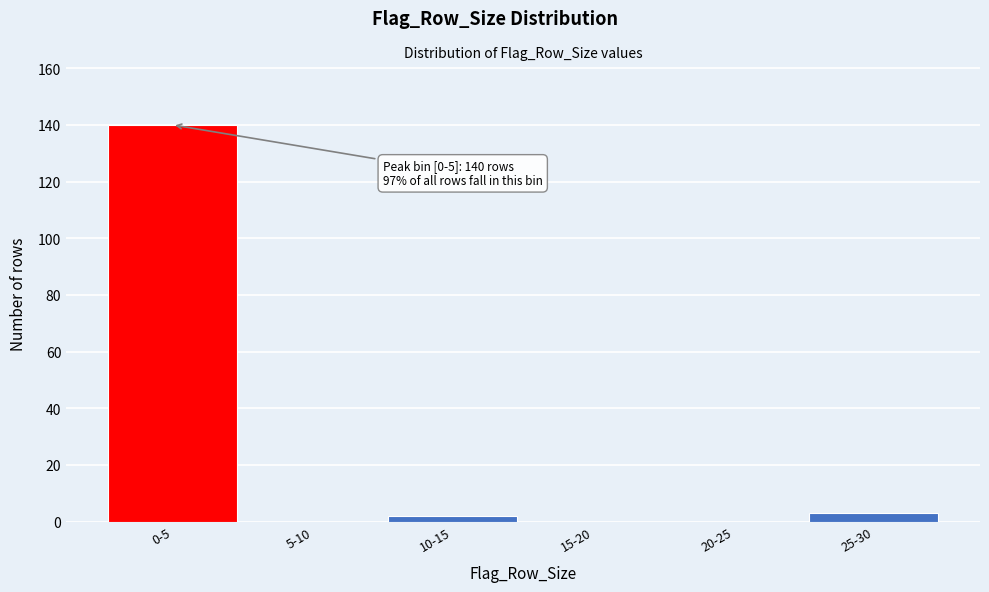

Reading right to left, transcribe all the data shown in this chart.

25-30=3	20-25=0	15-20=0	10-15=2	5-10=0	0-5=140